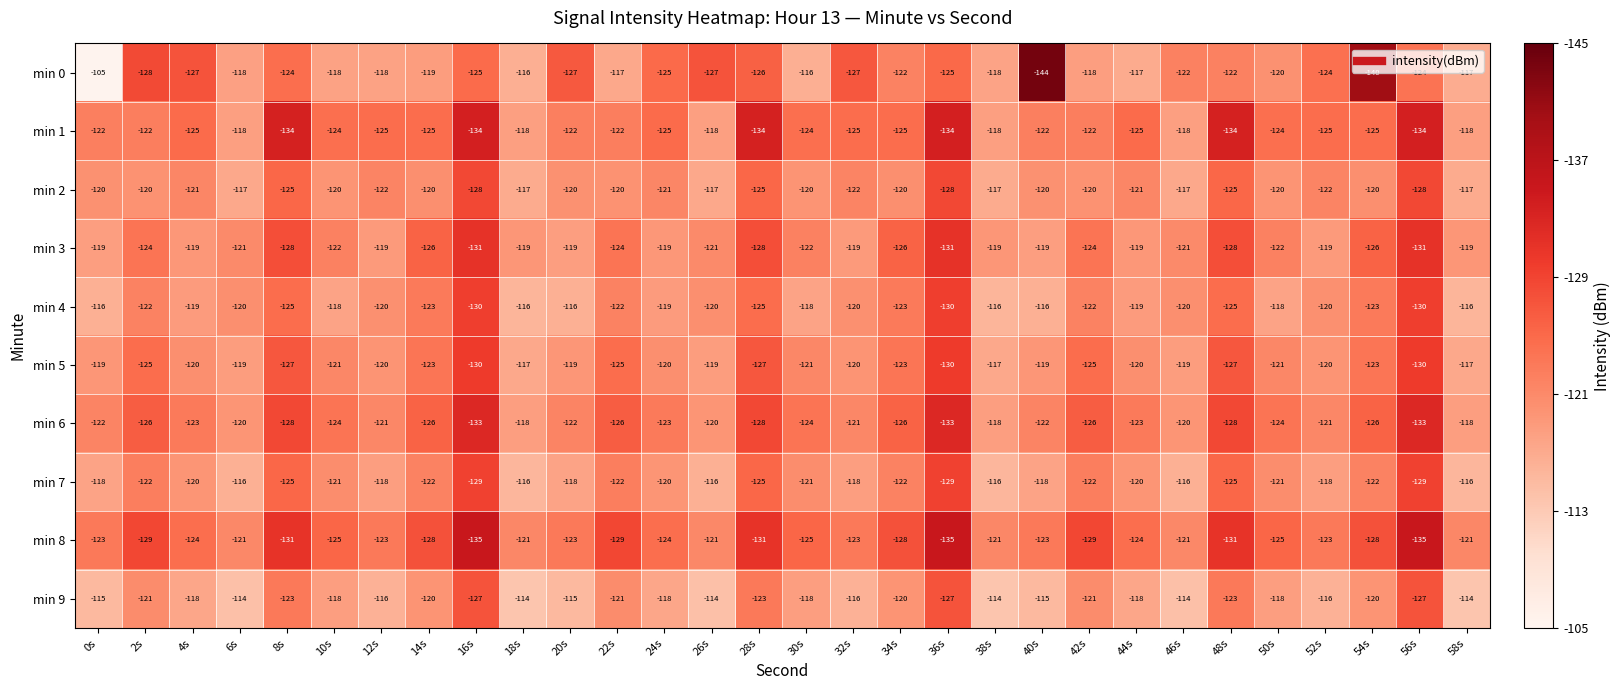

What is the maximum value shown in the chart?

-105